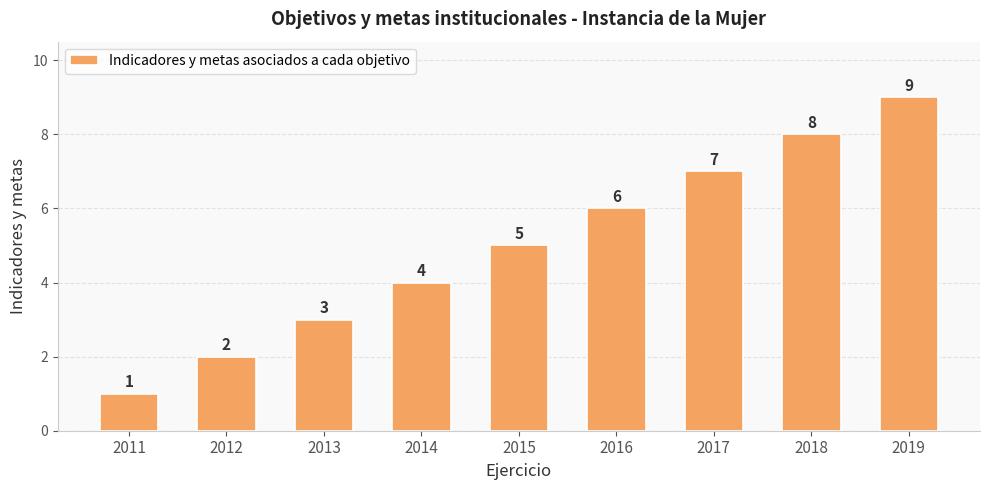

At which category does the chart reach its peak across all series?

2019